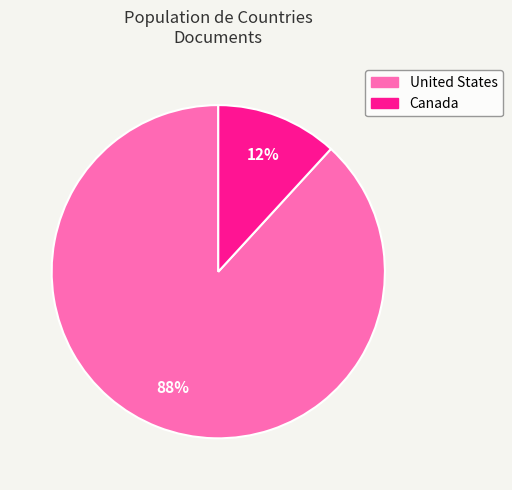

Combined, do United States and Canada account for over 50%?

Yes